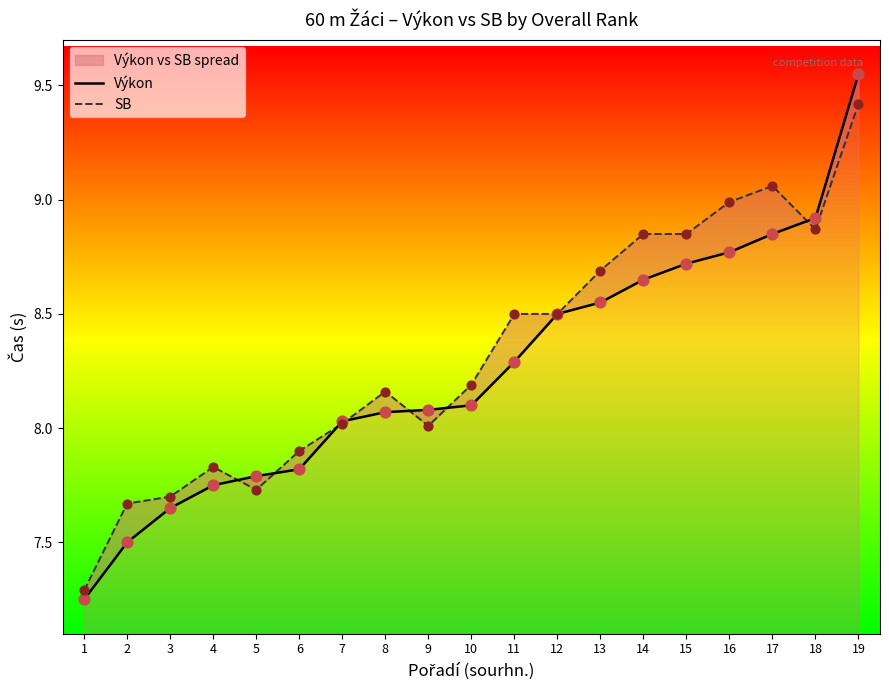

Which series has the widest spread of Y values?

Výkon